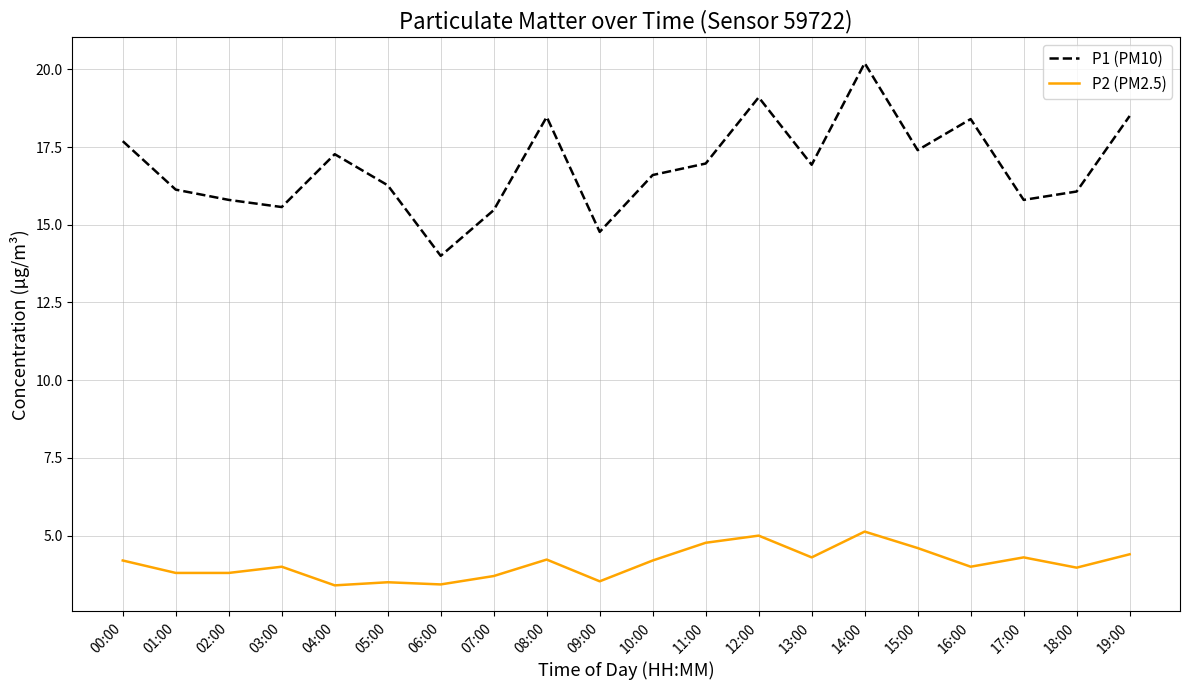

True or false: P1 (PM10) has a value of 5.9 at 12:00.

False